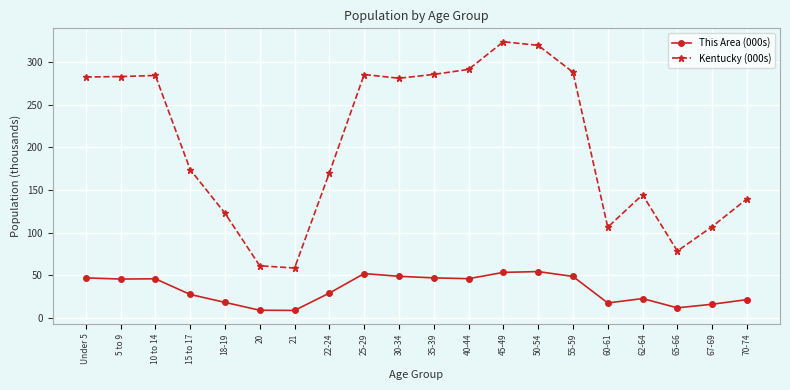

True or false: This Area (000s) and Kentucky (000s) cross at least once.

False